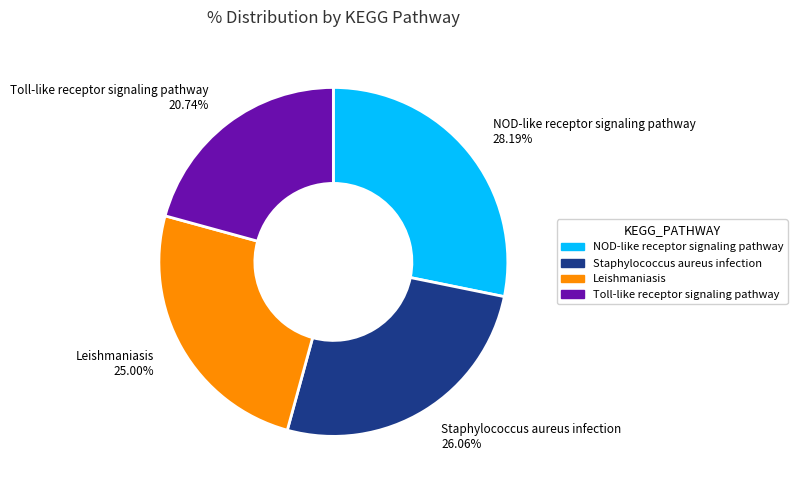

Do Leishmaniasis and Staphylococcus aureus infection together represent more than half of the pie?

Yes